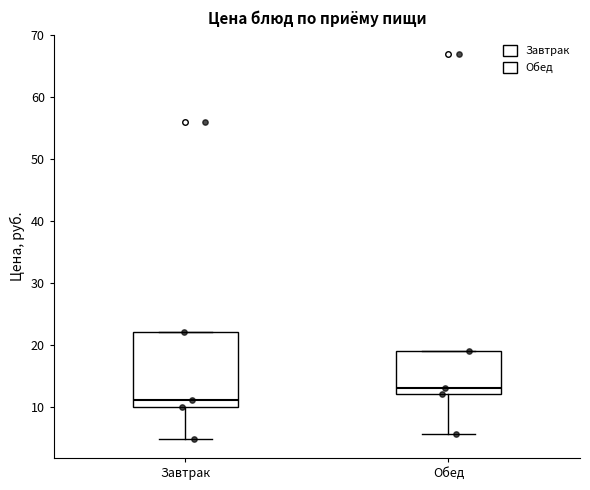

Reading left to right, transcribe this box plot: for each box, give where its median line is, the range the box spans, and where its two whiskers end, as read against the y-axis. The values are not printed on the chart, so give them approximately, as read against the axis.

Завтрак: median 11, box 10 to 22, whiskers 5 to 22
Обед: median 13, box 12 to 19, whiskers 6 to 19